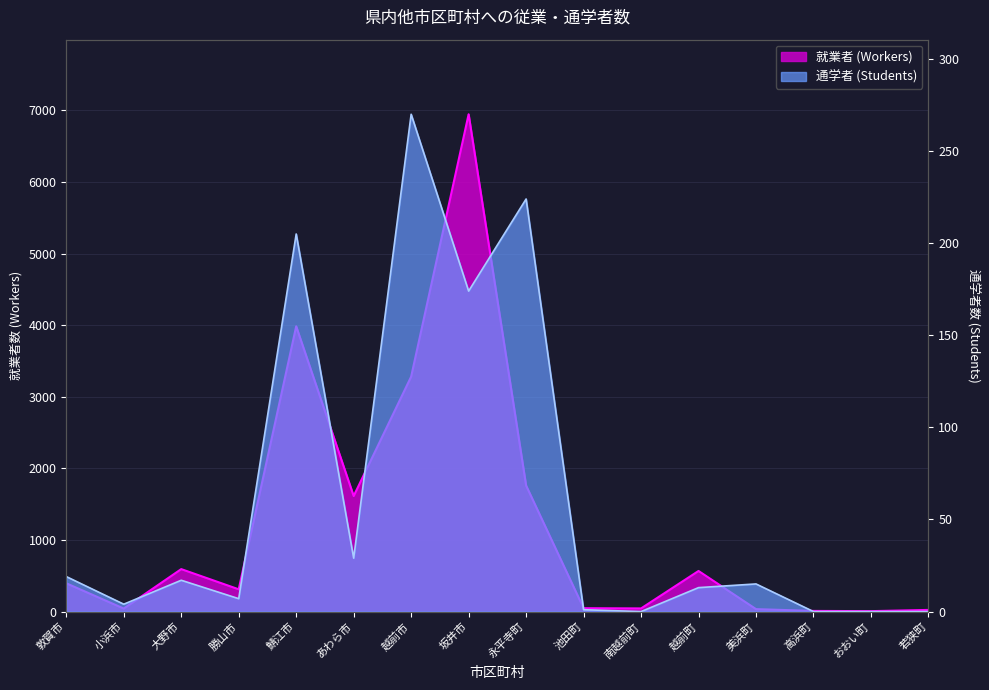

Reading left to right, transcribe all the data shown in this chart.

就業者 (Workers): 395	42	593	311	3984	1614	3281	6946	1760	47	44	567	34	9	6	23
通学者 (Students): 19	4	17	7	205	29	270	174	224	1	0	13	15	0	0	0